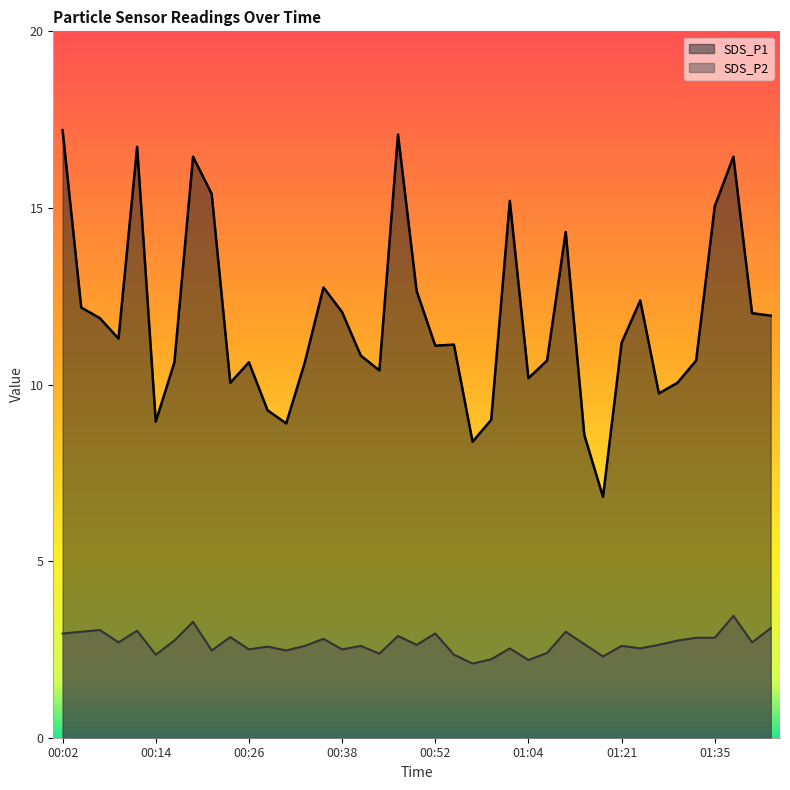

Which series changed the most between 00:41 and 01:07?

SDS_P2